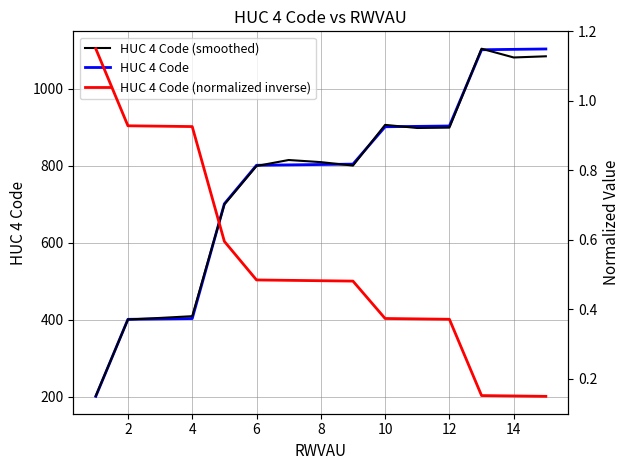

What is the value of the HUC 4 Code (smoothed) point at the 6th from the left?

799.1